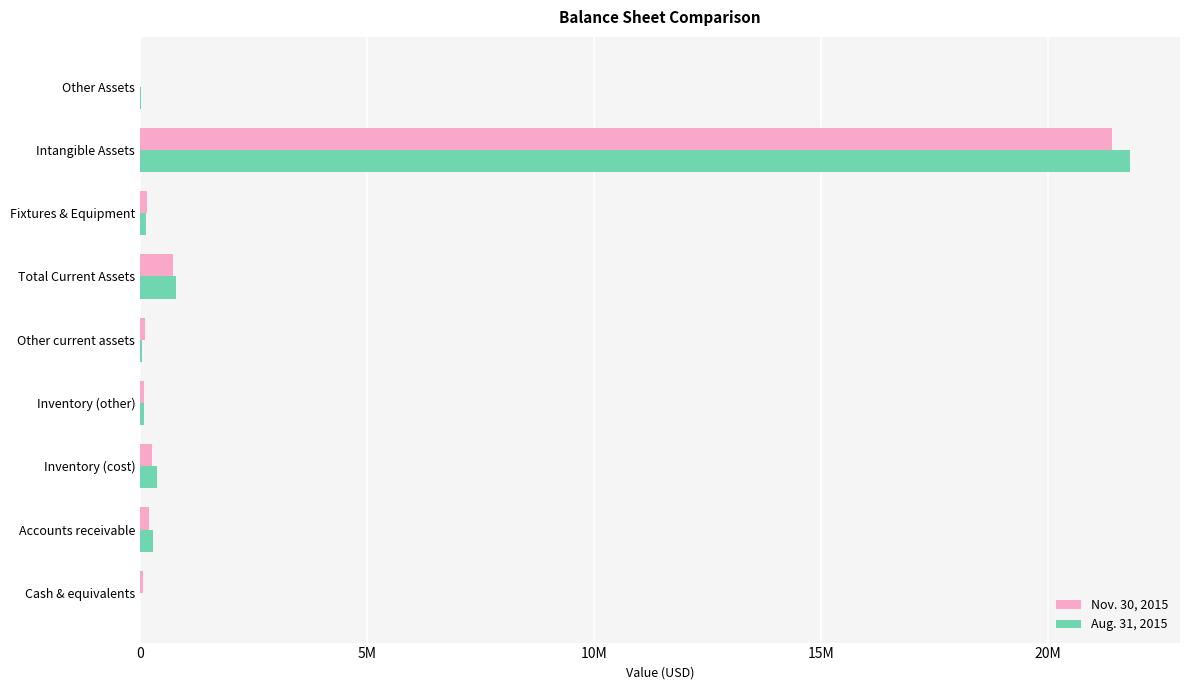

Which category has the highest value in the Aug. 31, 2015 series?

Intangible Assets